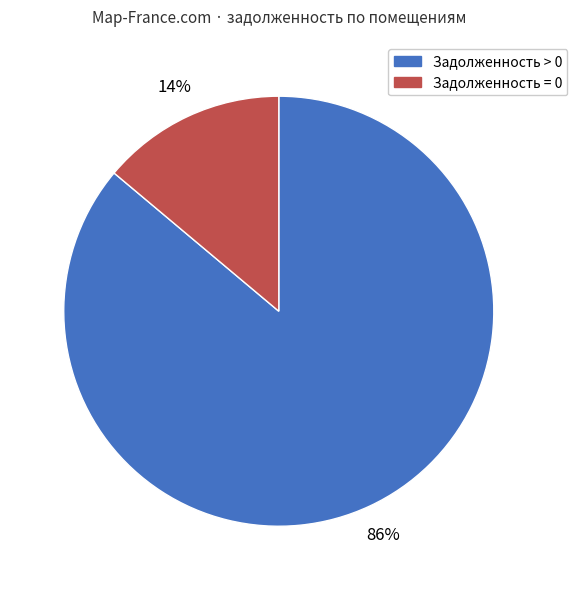

How many segments does this pie chart have?

2